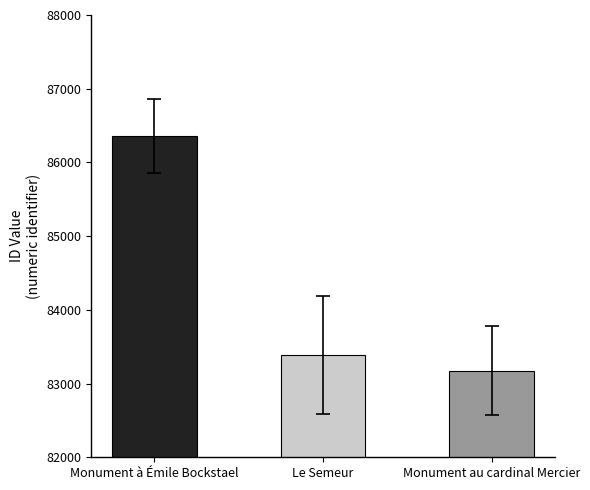

Reading left to right, transcribe all the data shown in this chart.

86361	83382	83175